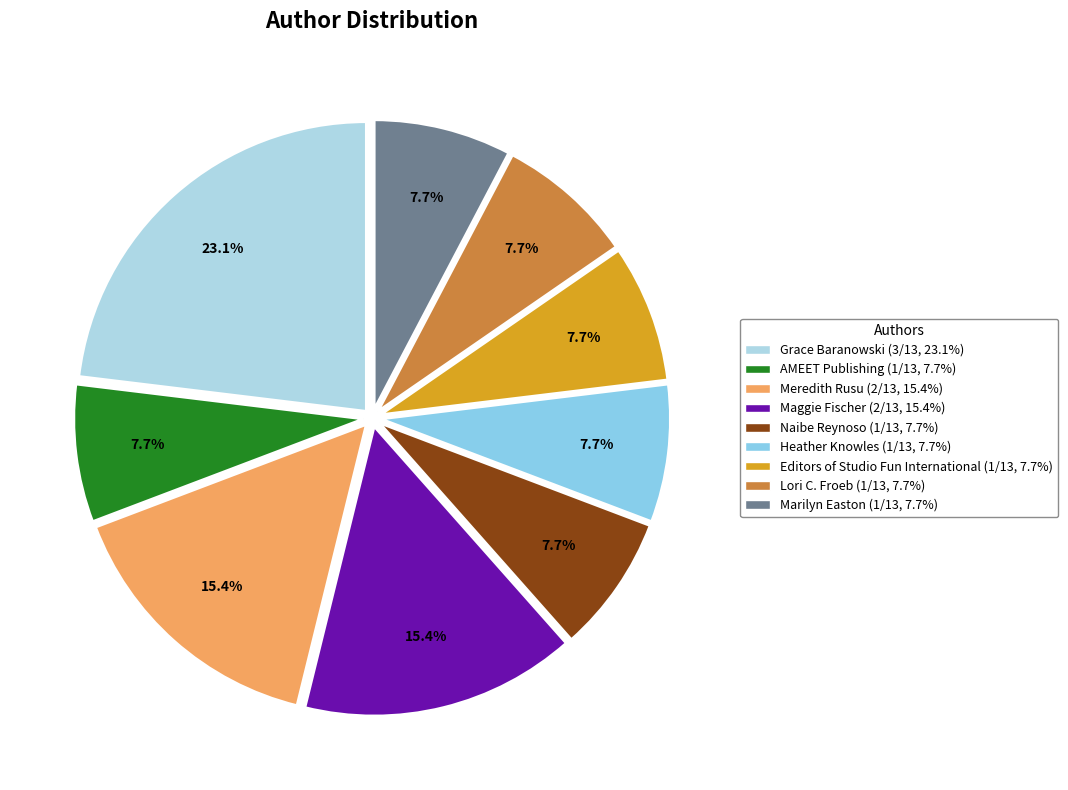

How many segments does this pie chart have?

9